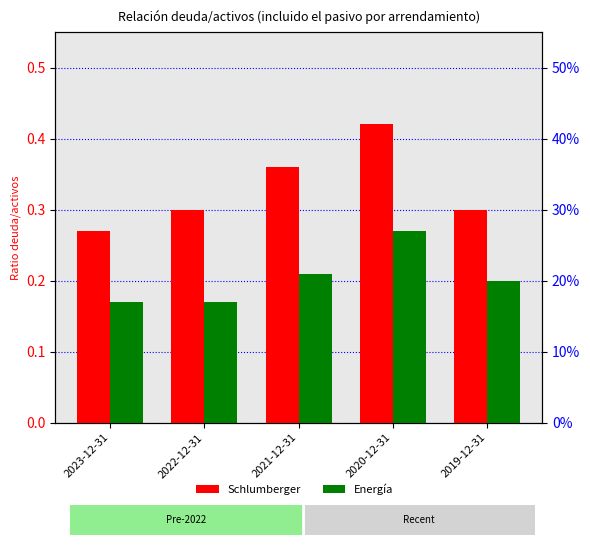

List the series in order of their overall mean, lowest first.

Energía, Schlumberger